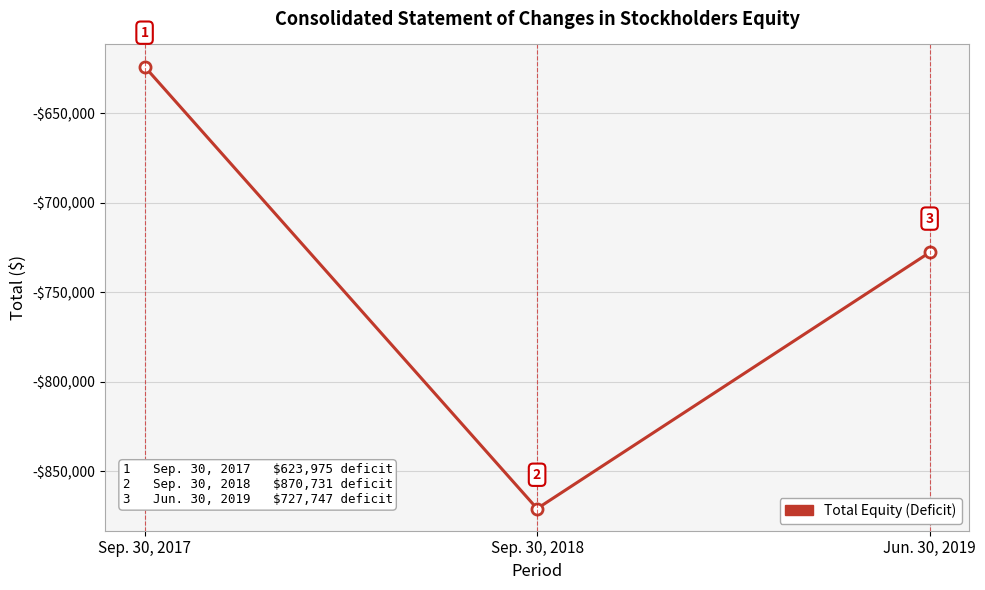

Reading left to right, list all the values displayed in this chart.

-623975	-870731	-727747